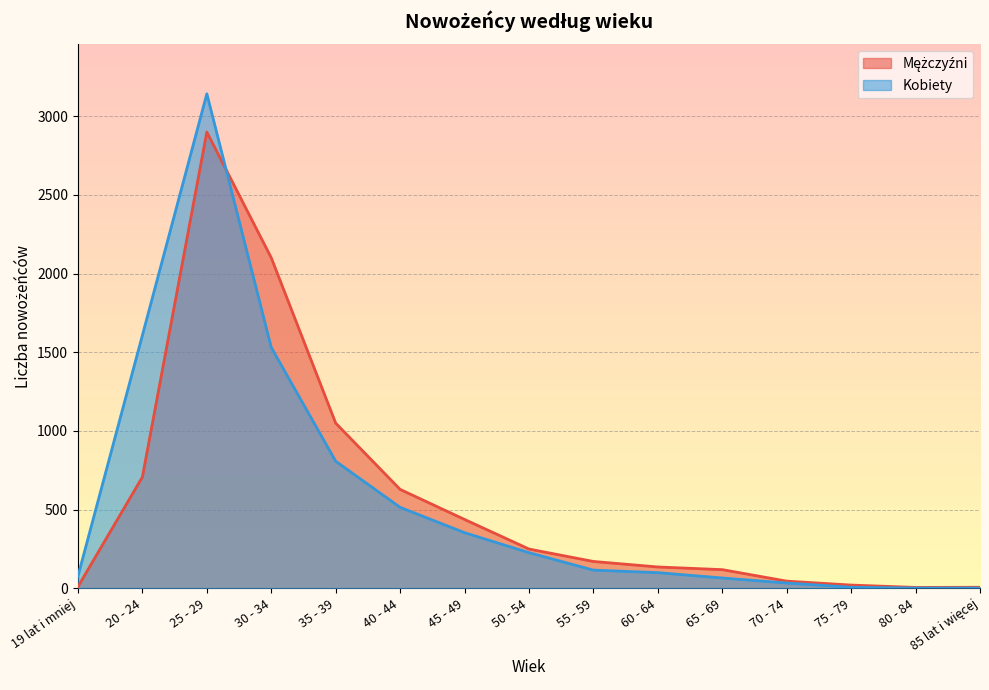

What is the lowest value of the Kobiety series?

1